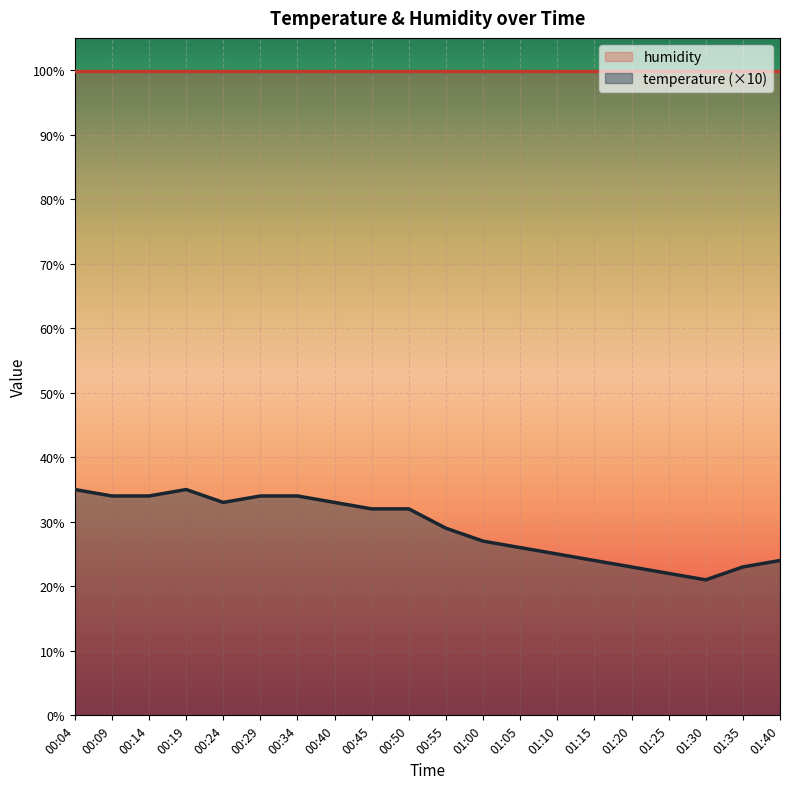

The chart shows a value of 34 at 00:14. True or false?

True